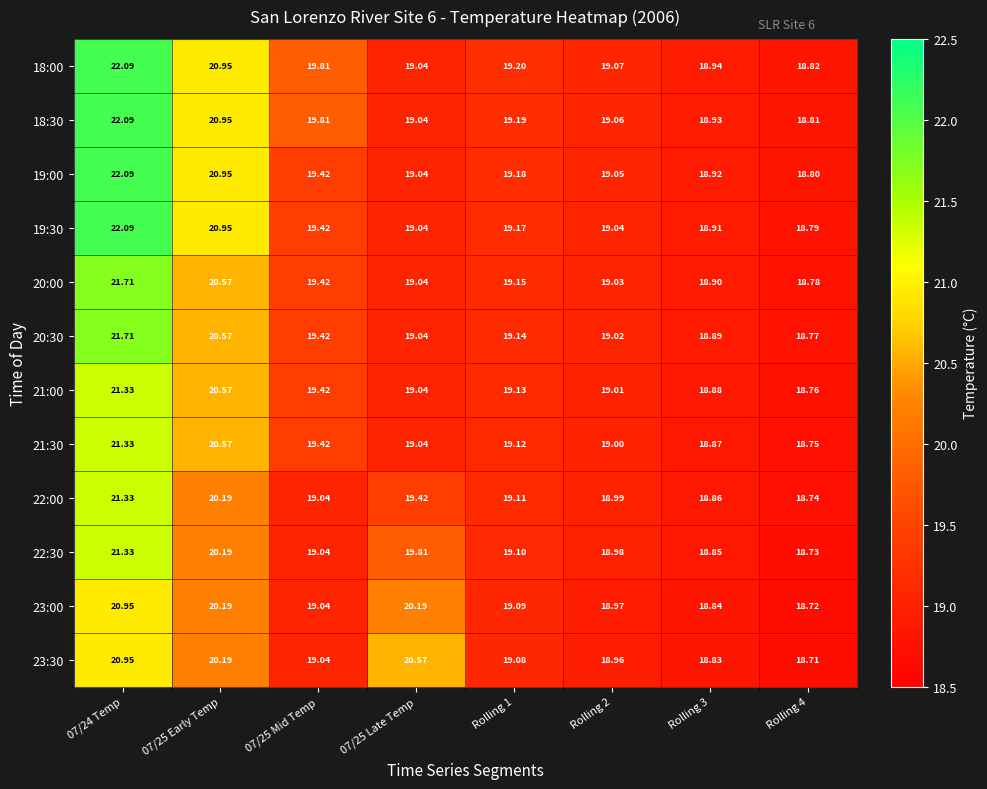

Is the value of 18:30 at 07/24 Temp greater than the value of 23:00 at 07/25 Early Temp?

Yes